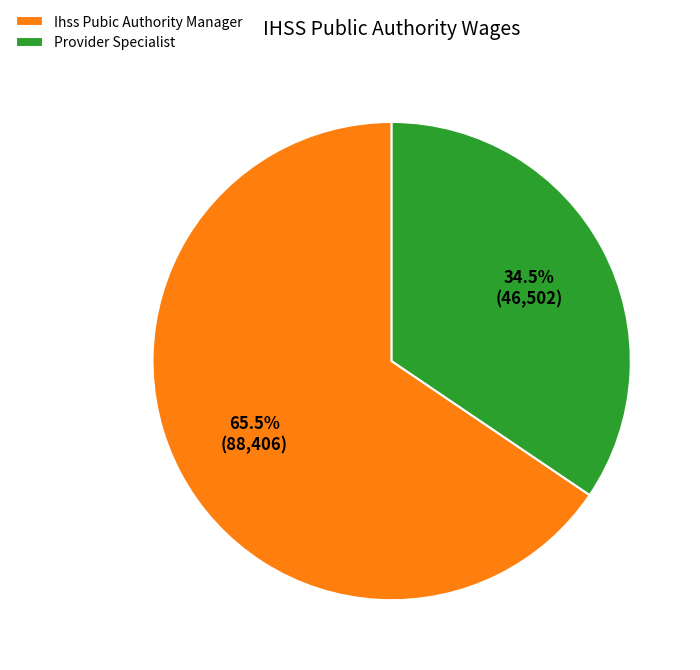

To the nearest percent, what is the difference between the Provider Specialist and Ihss Pubic Authority Manager slice percentages?

31%